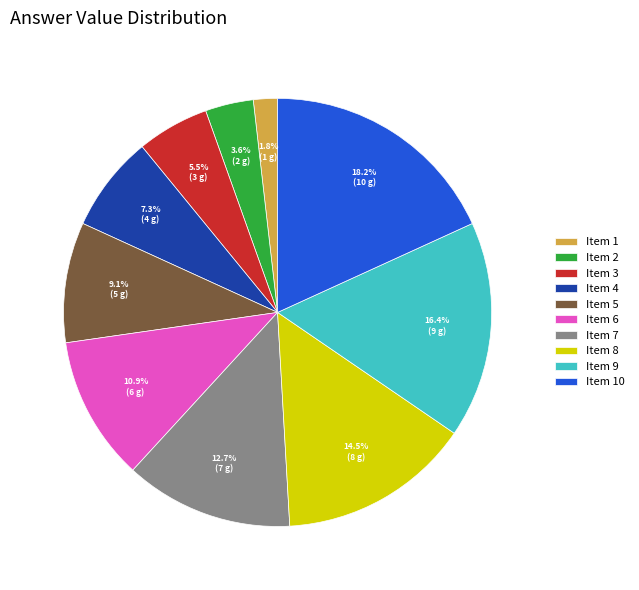

Approximately how many times larger is the value at Item 3 compared to Item 10?

0.3